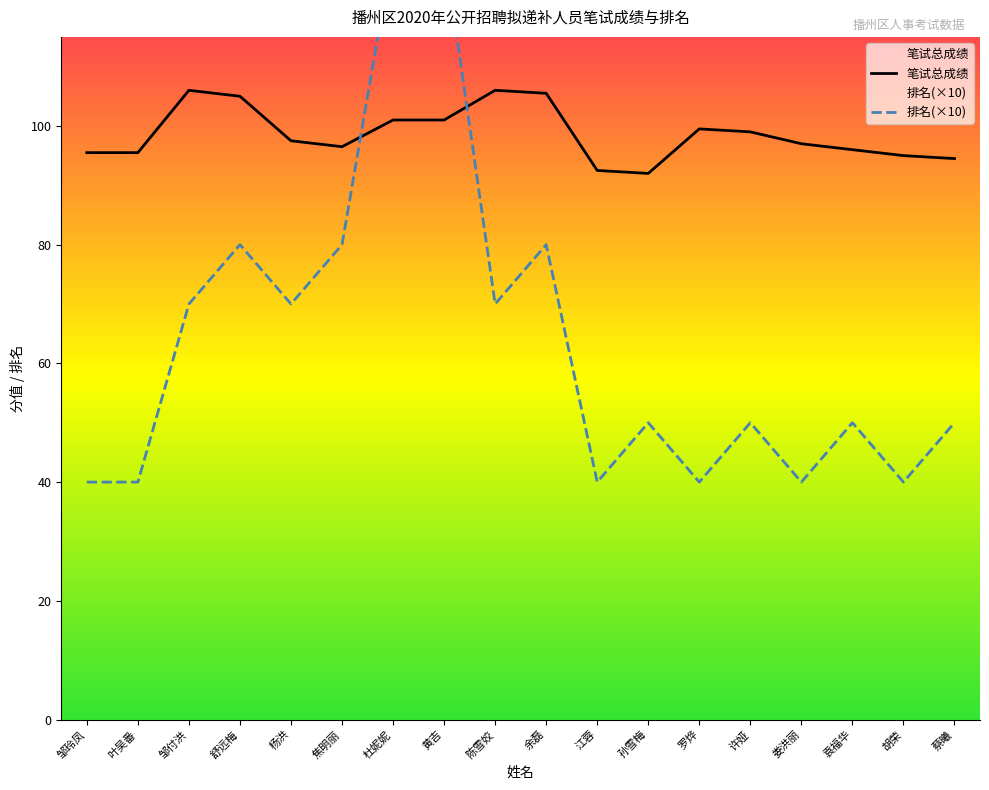

What is the label of the 10th point from the left?

余磊